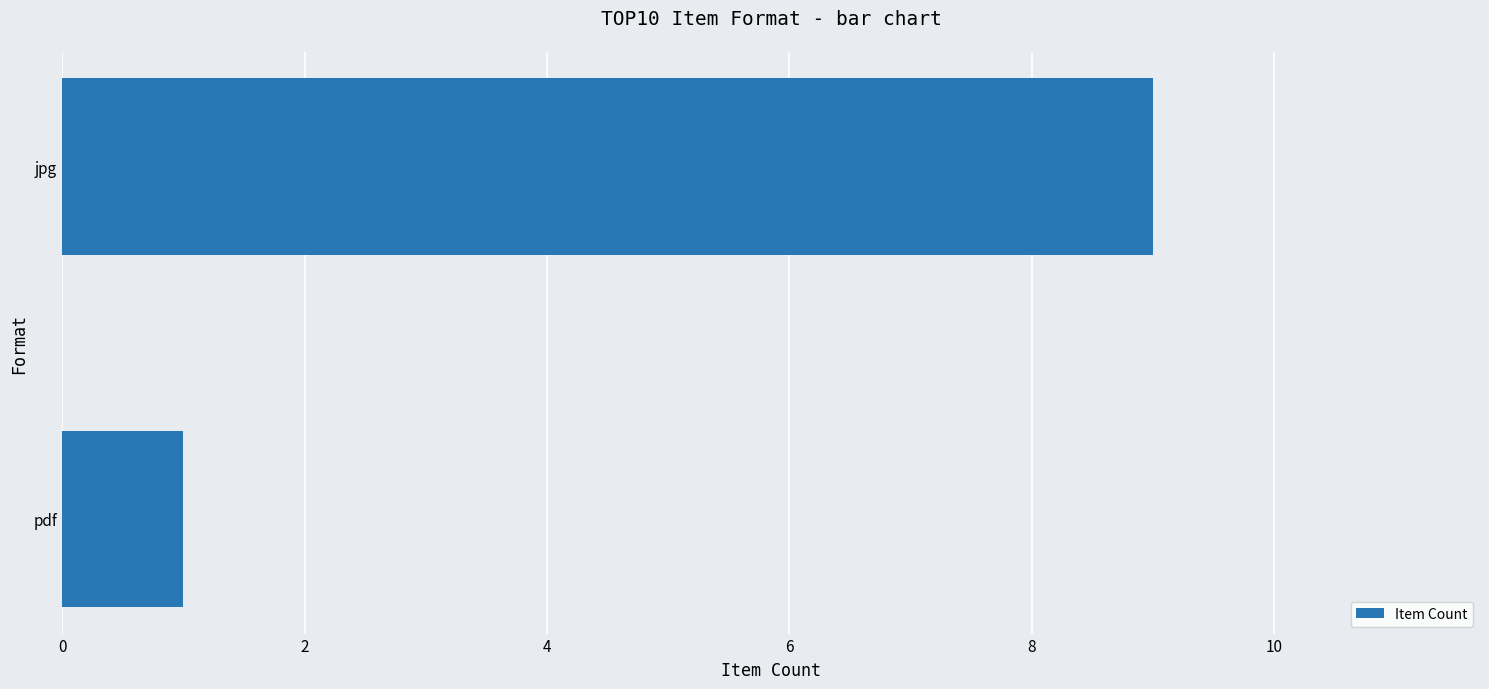

Reading bottom to top, what are all the values shown in this chart?

1	9